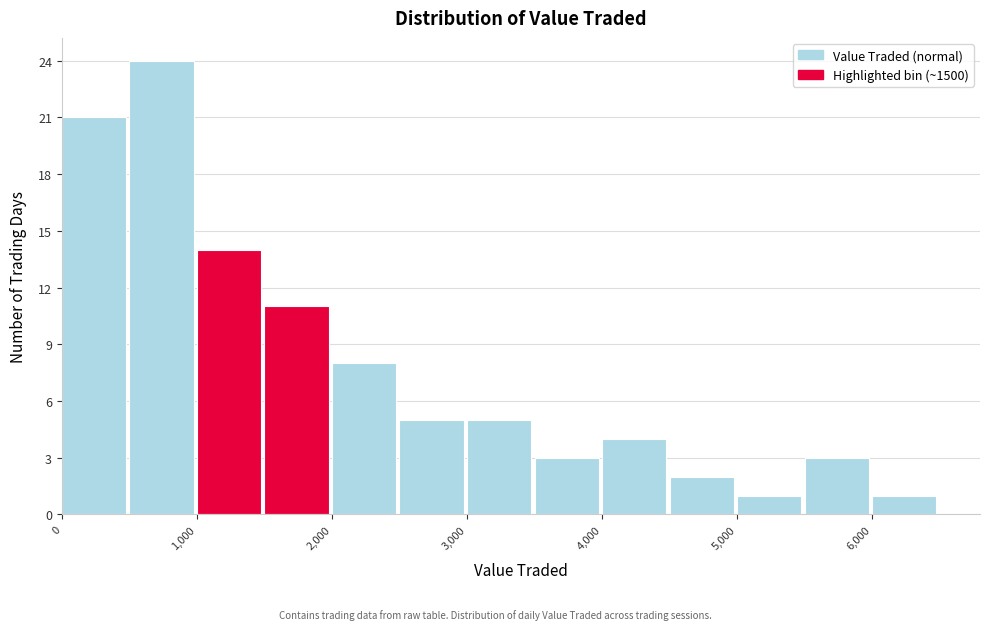

Reading left to right, transcribe this chart: for each bar, give the range it covers on the x-axis and its height. The values are not printed on the chart, so give them approximately, as read against the axis.

0 to 500: 21
500 to 1000: 24
1000 to 1500: 14
1500 to 2000: 11
2000 to 2500: 8
2500 to 3000: 5
3000 to 3500: 5
3500 to 4000: 3
4000 to 4500: 4
4500 to 5000: 2
5000 to 5500: 1
5500 to 6000: 3
6000 to 6500: 1